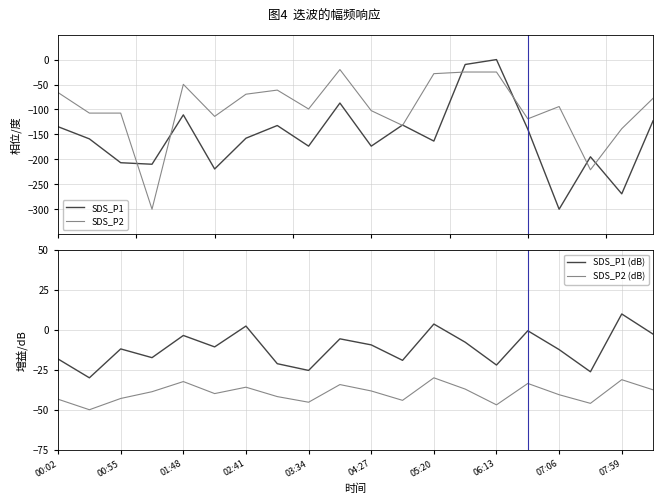

What is the lowest value of the SDS_P2 series?

-300.0